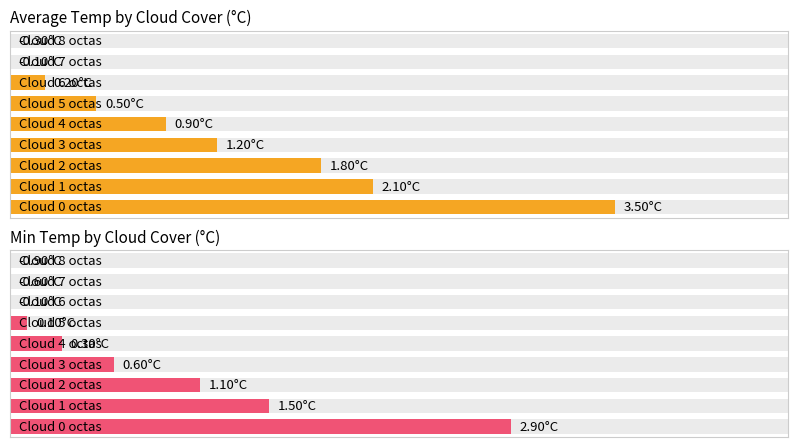

What value does the Average Temp by Cloud Cover (°C) series have at 5?

0.5